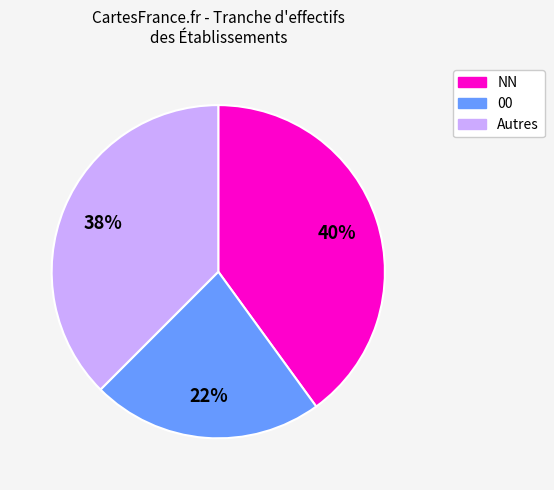

Count the number of slices in the pie.

3